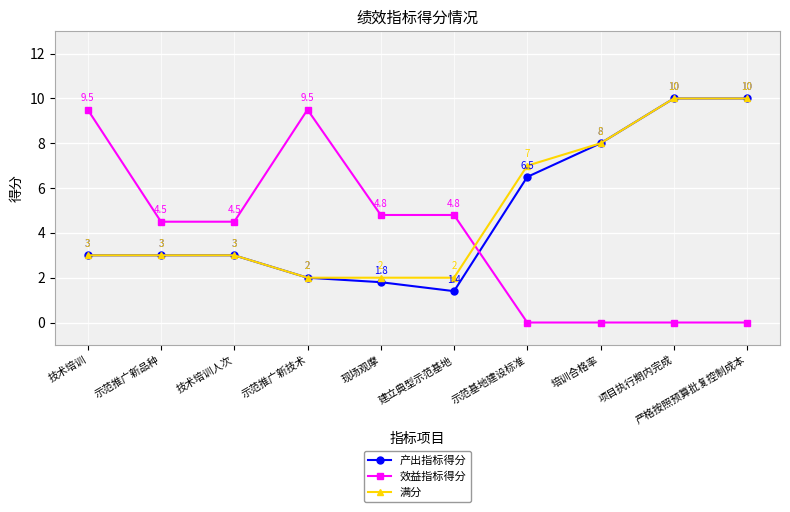

Is the value of 产出指标得分 at 建立典型示范基地 greater than the value of 效益指标得分 at 项目执行期内完成?

Yes